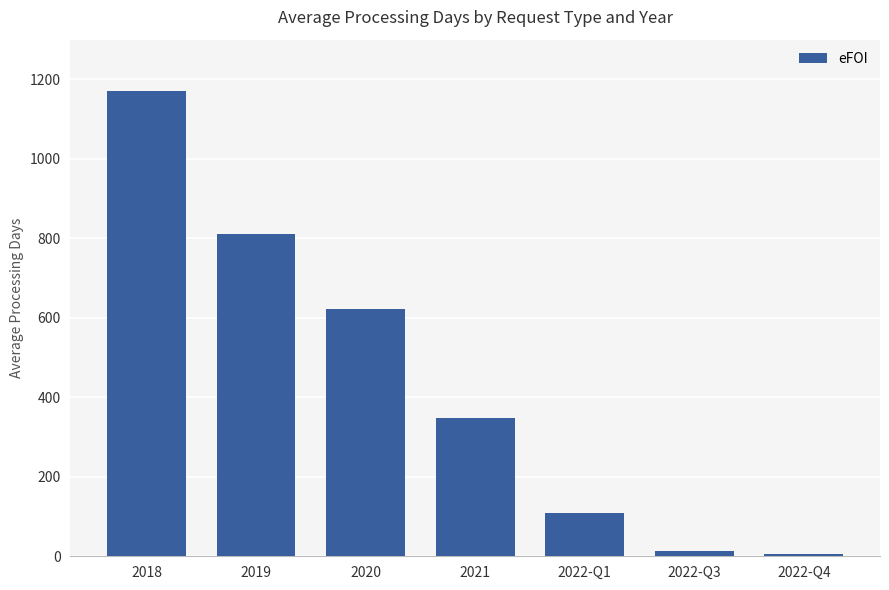

Read the value at 2018.

1172.0